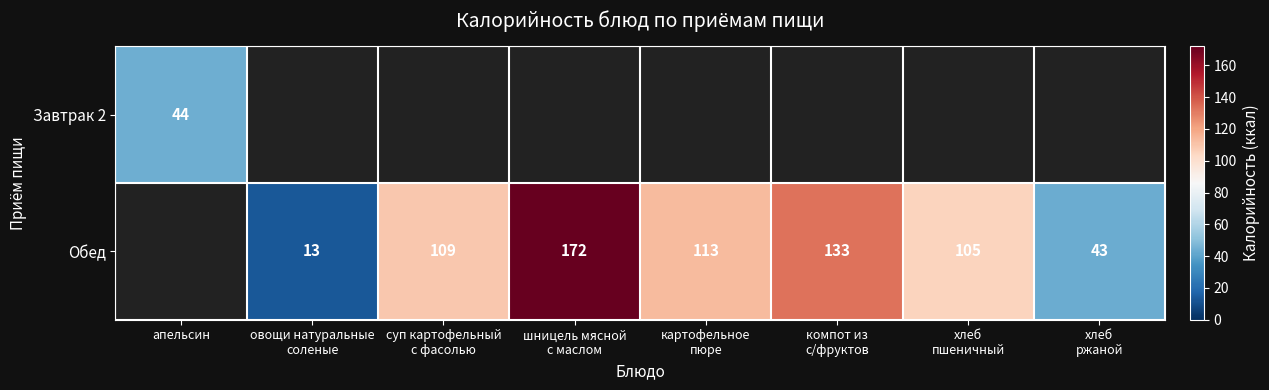

What is the minimum value shown in the chart?

13.0